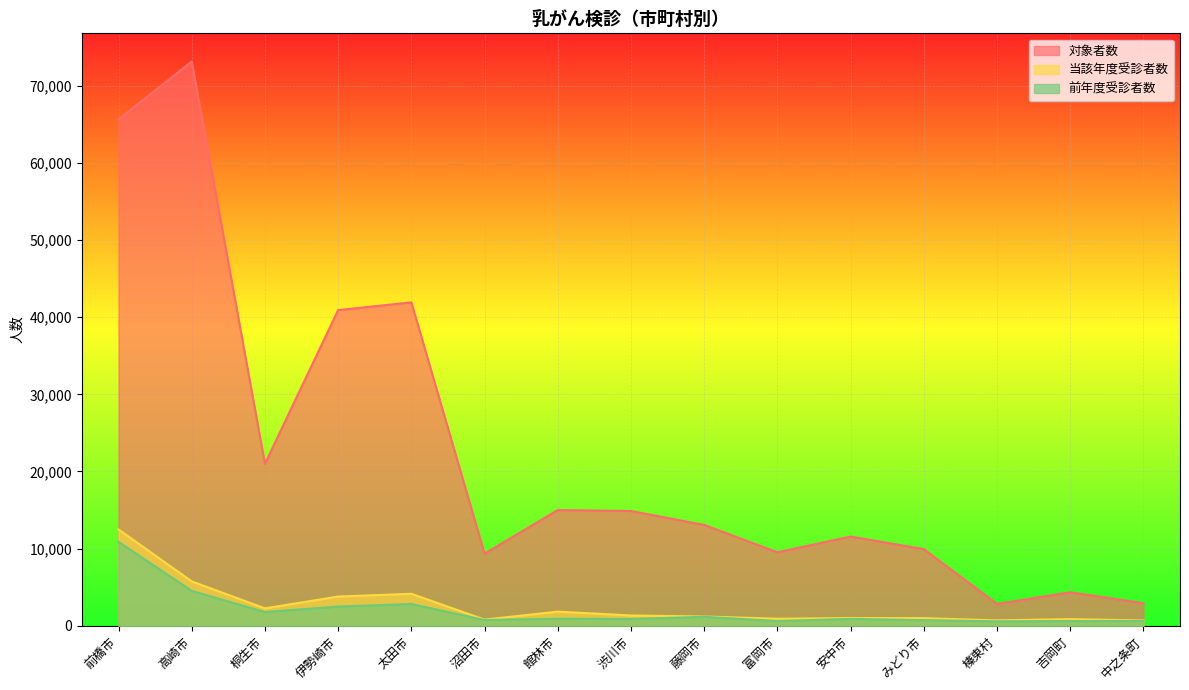

Reading left to right, what are all the values shown in this chart?

対象者数: 前橋市=65662	高崎市=73153	桐生市=20988	伊勢崎市=40928	太田市=41926	沼田市=9338	館林市=14999	渋川市=14875	藤岡市=13070	富岡市=9520	安中市=11562	みどり市=9931	榛東村=2832	吉岡町=4337	中之条町=2927
当該年度受診者数: 前橋市=12486	高崎市=5752	桐生市=2253	伊勢崎市=3784	太田市=4143	沼田市=795	館林市=1829	渋川市=1333	藤岡市=1196	富岡市=909	安中市=1000	みどり市=987	榛東村=696	吉岡町=858	中之条町=687
前年度受診者数: 前橋市=10880	高崎市=4522	桐生市=1774	伊勢崎市=2483	太田市=2816	沼田市=741	館林市=907	渋川市=870	藤岡市=1159	富岡市=608	安中市=891	みどり市=720	榛東村=573	吉岡町=610	中之条町=621